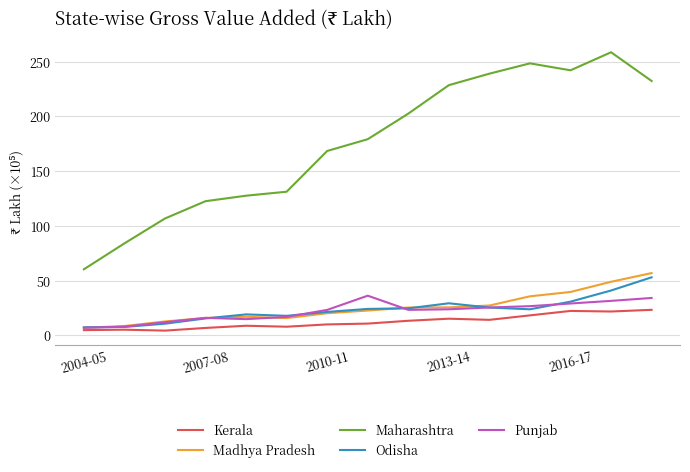

What is the lowest value of the Maharashtra series?

60.4